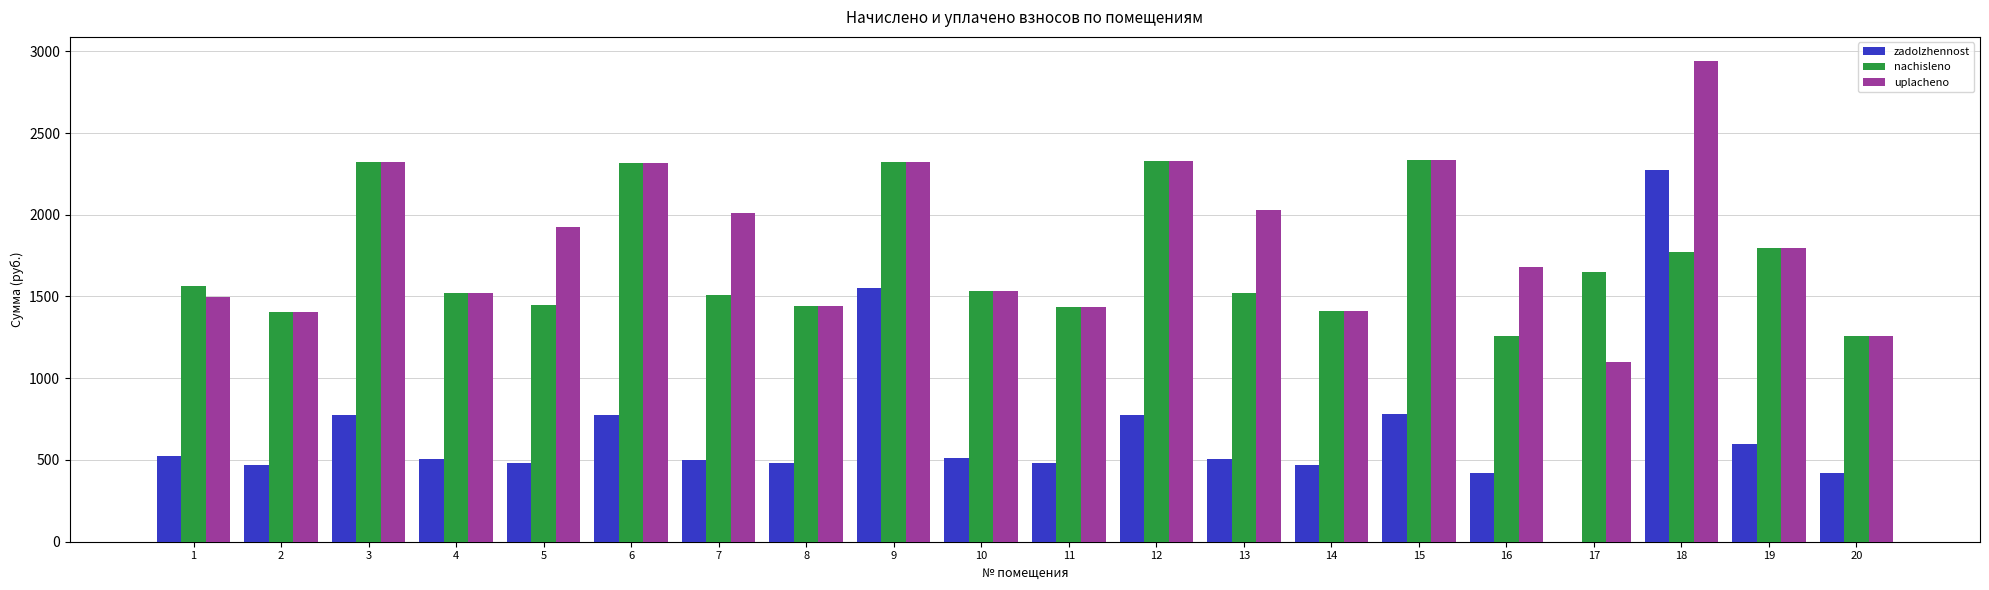

What is the average value of the nachisleno series?

1708.7